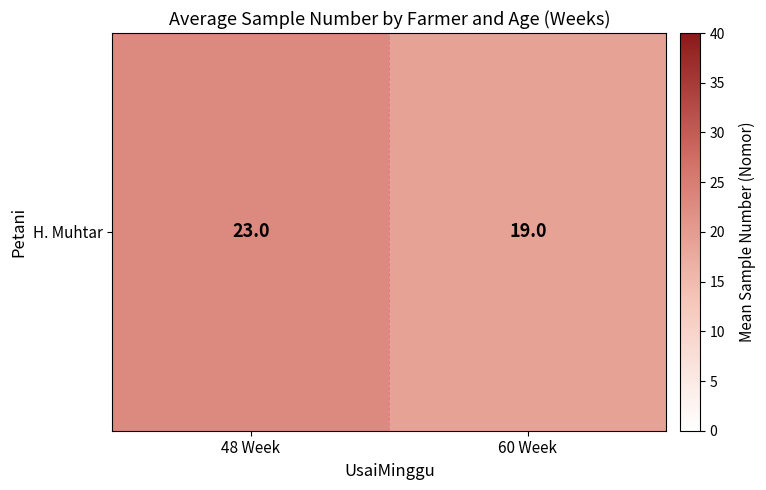

Rank the categories by value from highest to lowest.

48 Week, 60 Week